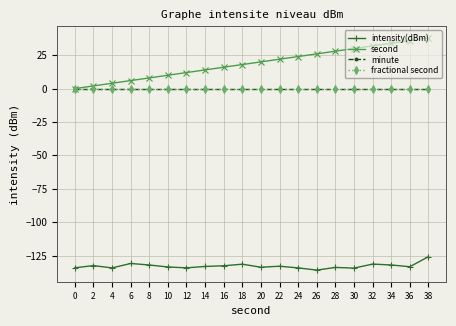

Does the chart have visible grid lines?

Yes